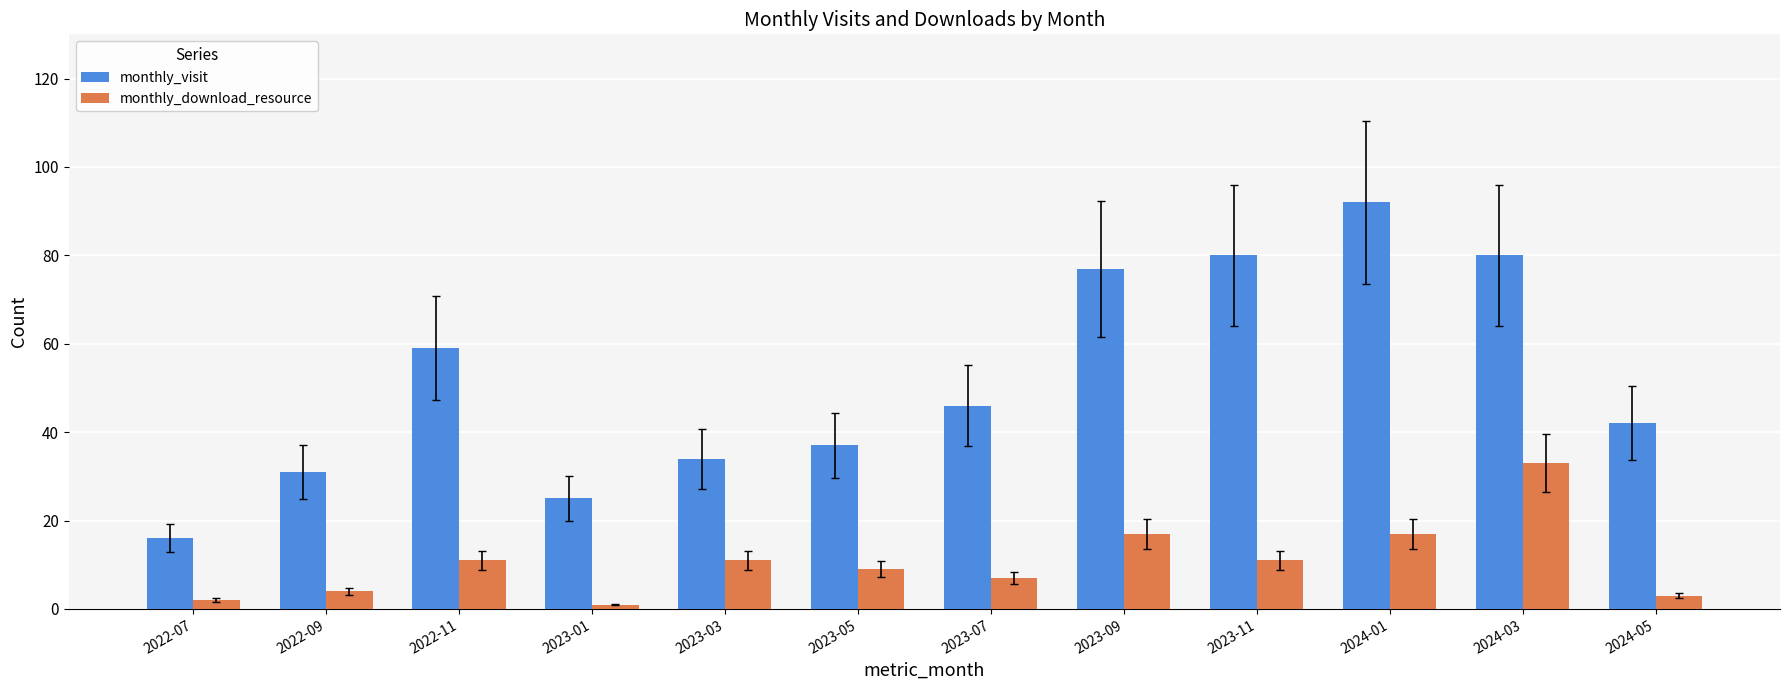

What is the label of the 7th bar from the right?

2023-05